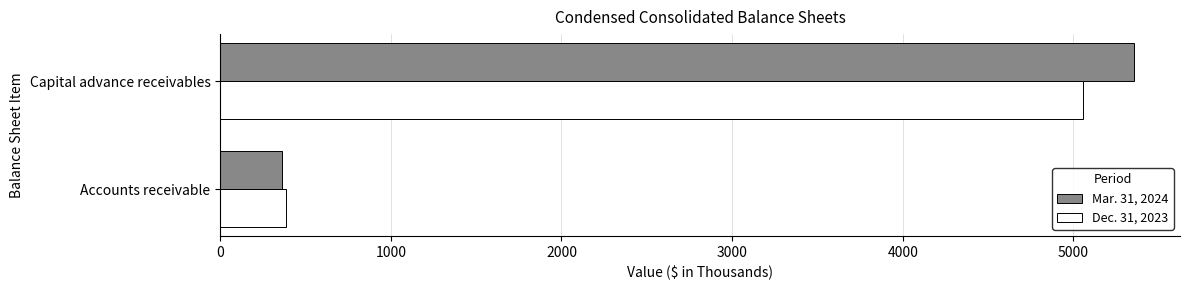

What is the total value across all series at Accounts receivable?

745